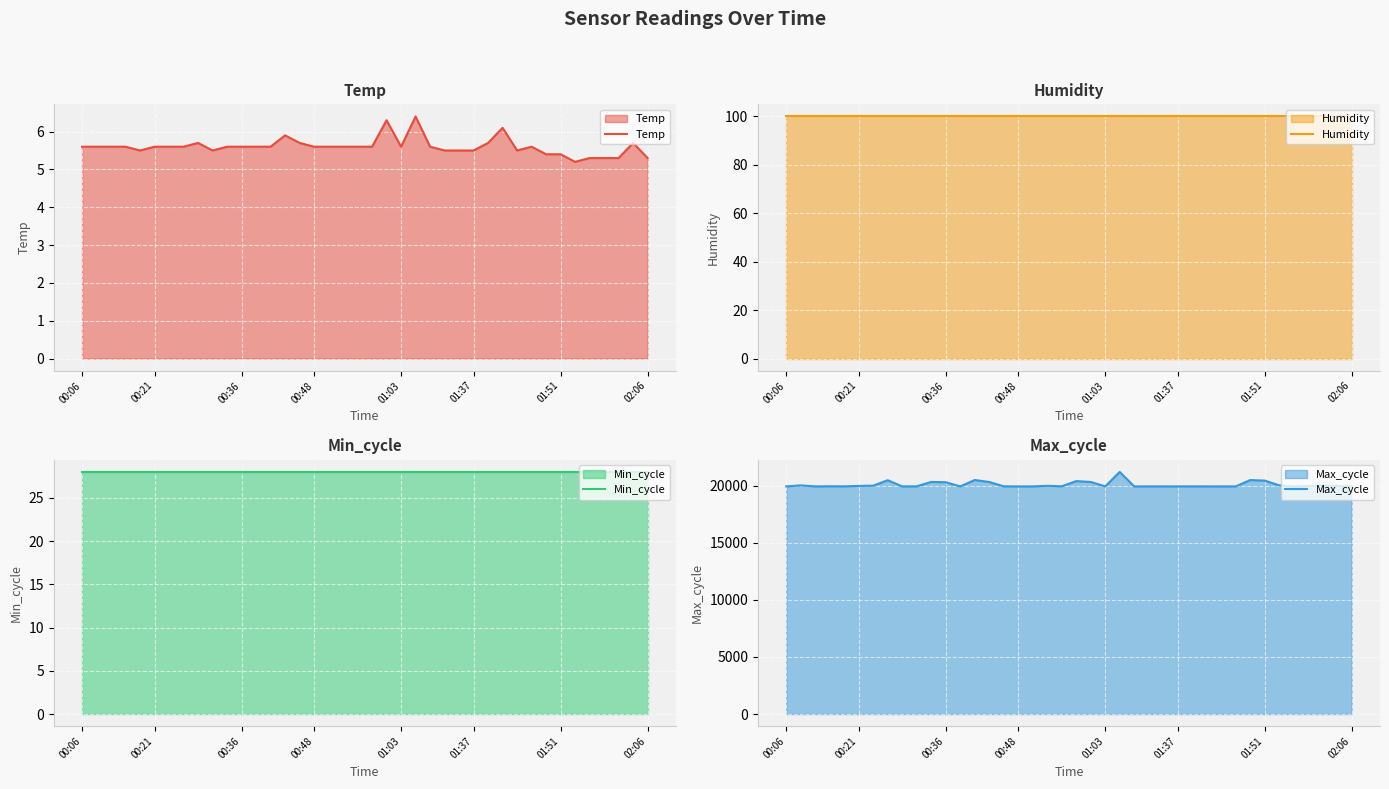

True or false: Max_cycle and Temp intersect in this chart.

False